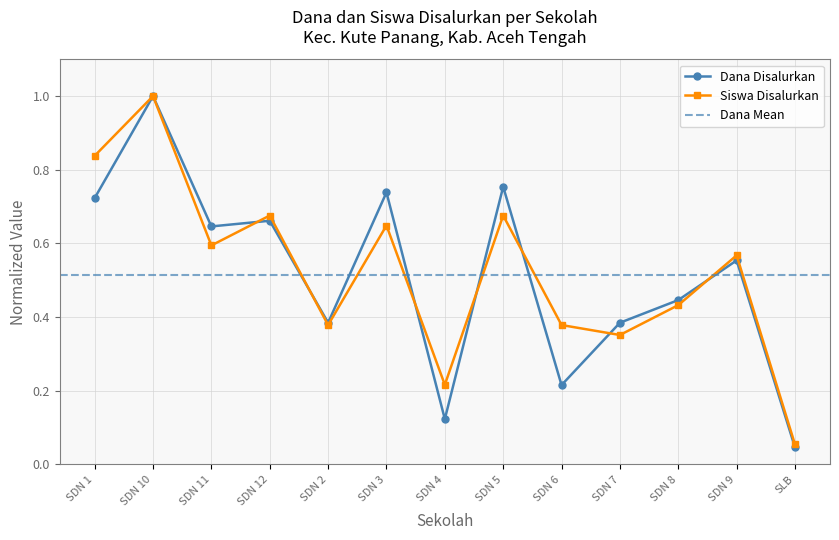

After their last crossing, which series has the higher values: Dana Disalurkan or Siswa Disalurkan?

Siswa Disalurkan